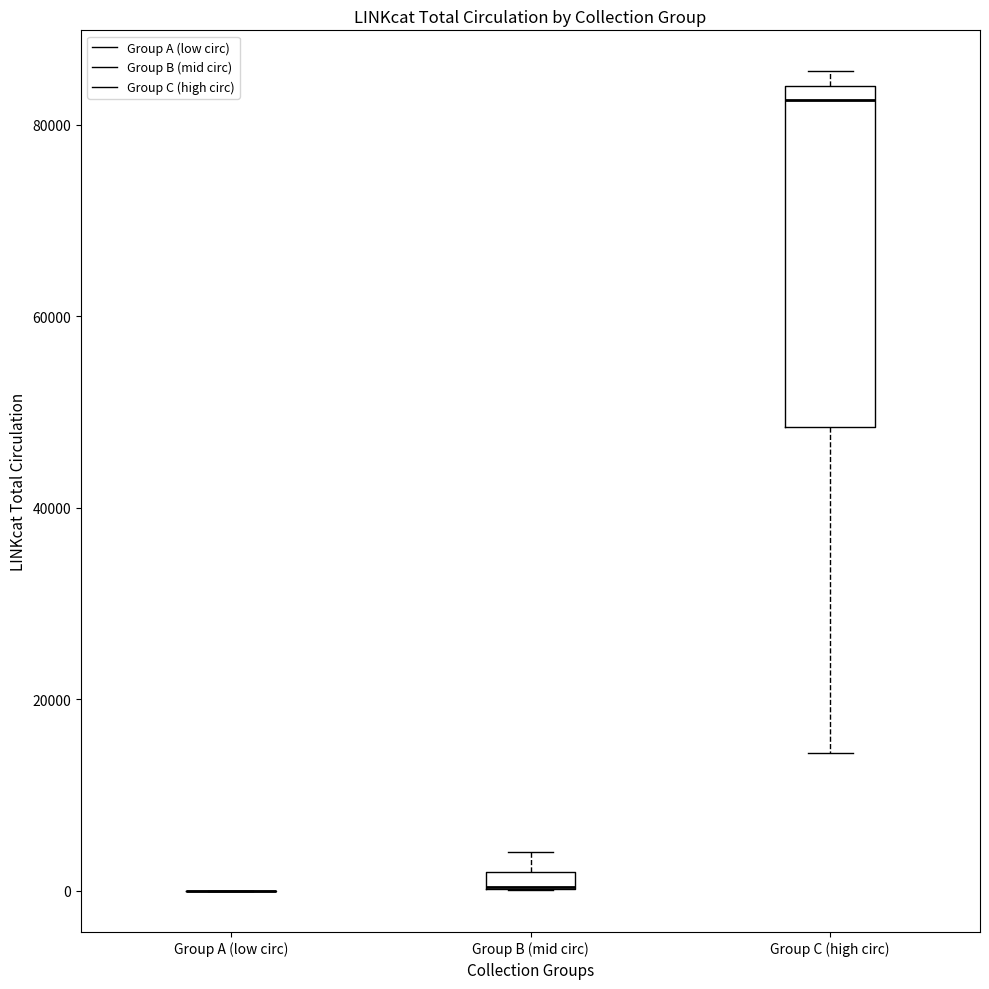

Comparing the boxes themselves (not the whiskers), which one is the tallest?

Group C (high circ)